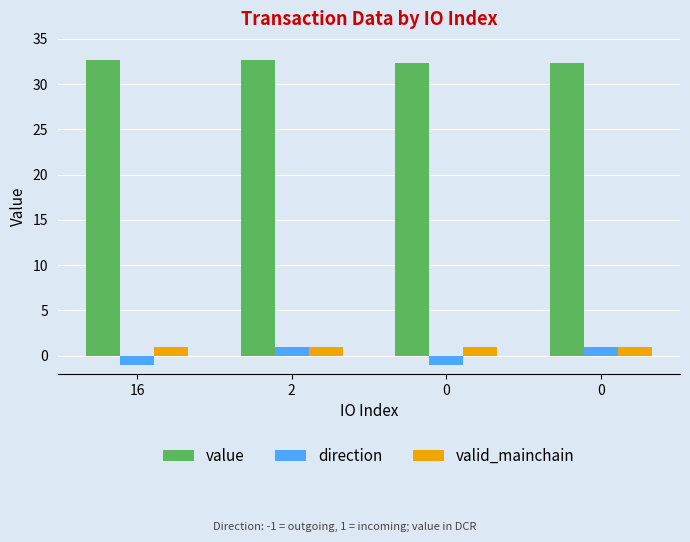

Reading left to right, list all the values displayed in this chart.

value: 32.7	32.7	32.3	32.3
direction: -1.0	1.0	-1.0	1.0
valid_mainchain: 1.0	1.0	1.0	1.0